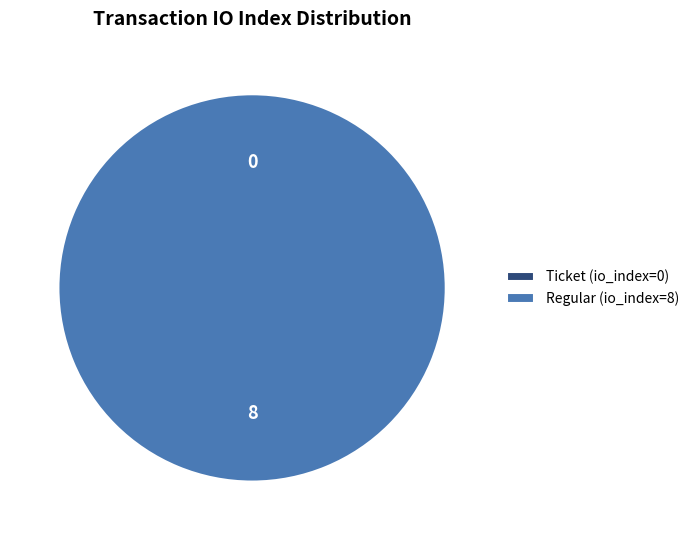

What is the largest slice in the pie chart?

Regular (io_index=8)